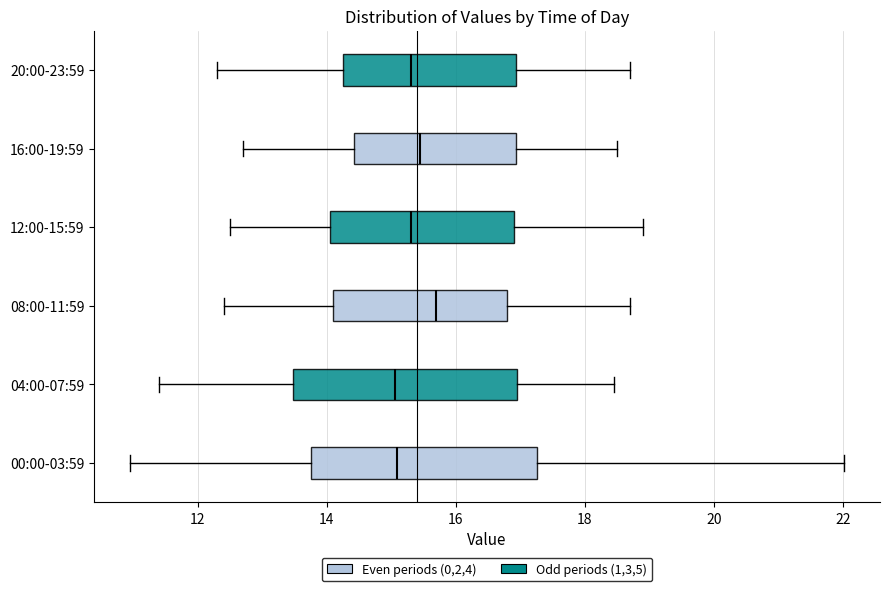

Reading bottom to top, transcribe this box plot: for each box, give where its median line is, the range the box spans, and where its two whiskers end, as read against the x-axis. The values are not printed on the chart, so give them approximately, as read against the axis.

00:00-03:59: median 15.0, box 13.8 to 17.2, whiskers 11.0 to 22.0
04:00-07:59: median 15.0, box 13.4 to 17.0, whiskers 11.4 to 18.4
08:00-11:59: median 15.8, box 14.2 to 16.8, whiskers 12.4 to 18.8
12:00-15:59: median 15.4, box 14.0 to 17.0, whiskers 12.6 to 19.0
16:00-19:59: median 15.4, box 14.4 to 17.0, whiskers 12.8 to 18.6
20:00-23:59: median 15.4, box 14.2 to 17.0, whiskers 12.4 to 18.8